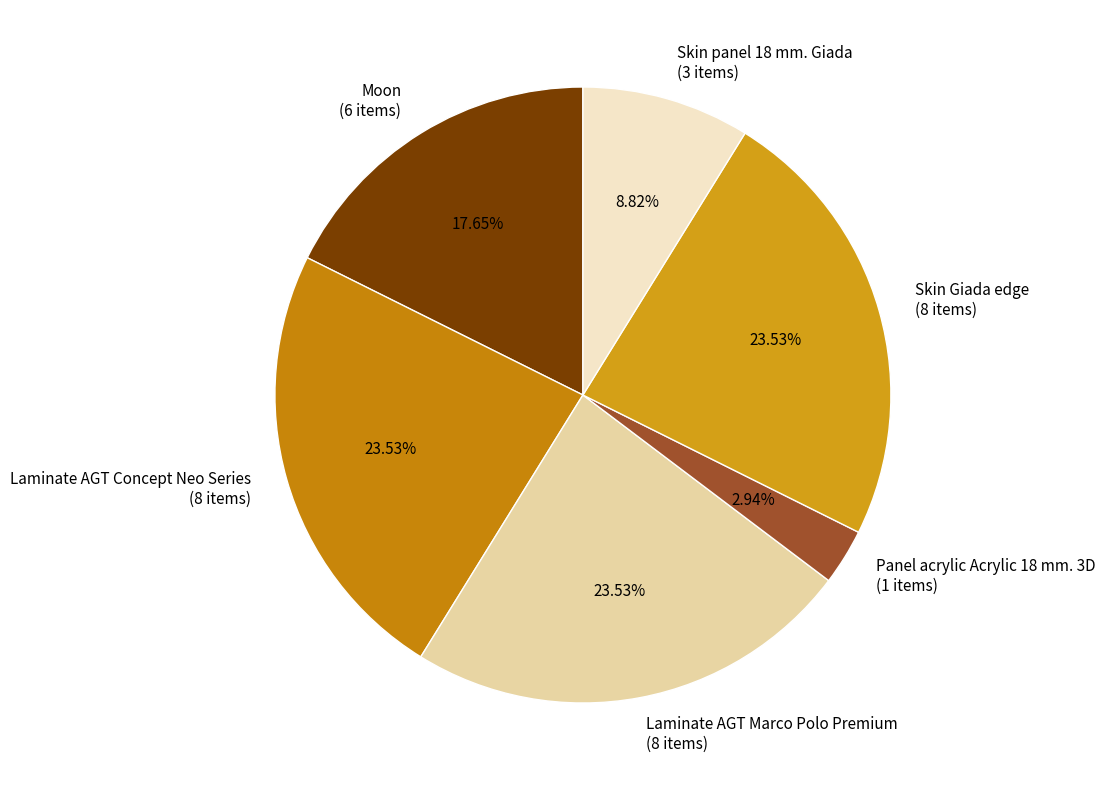

To the nearest percent, what portion does Skin Giada edge represent?

24%